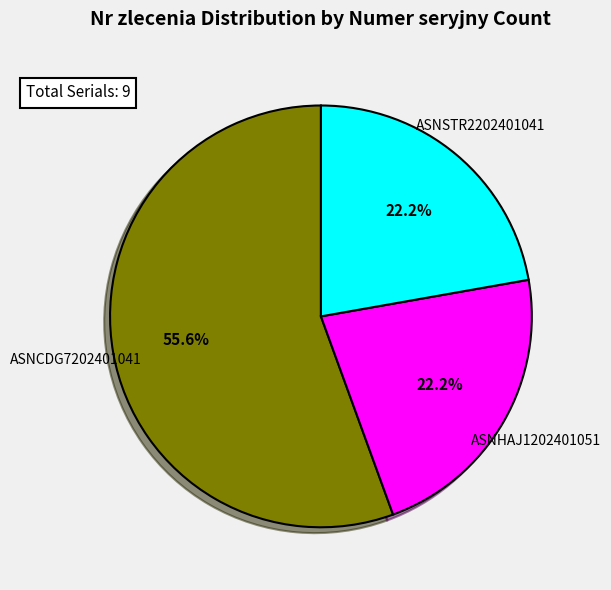

True or false: ASNCDG7202401041 accounts for 56% of the total.

True